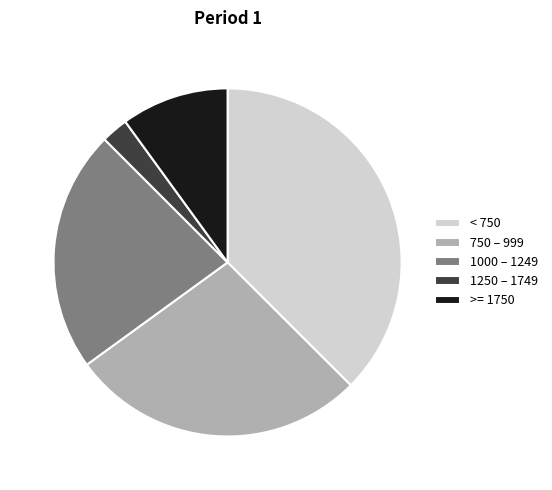

Is it true that 1000 – 1249 is 22% of the pie?

True